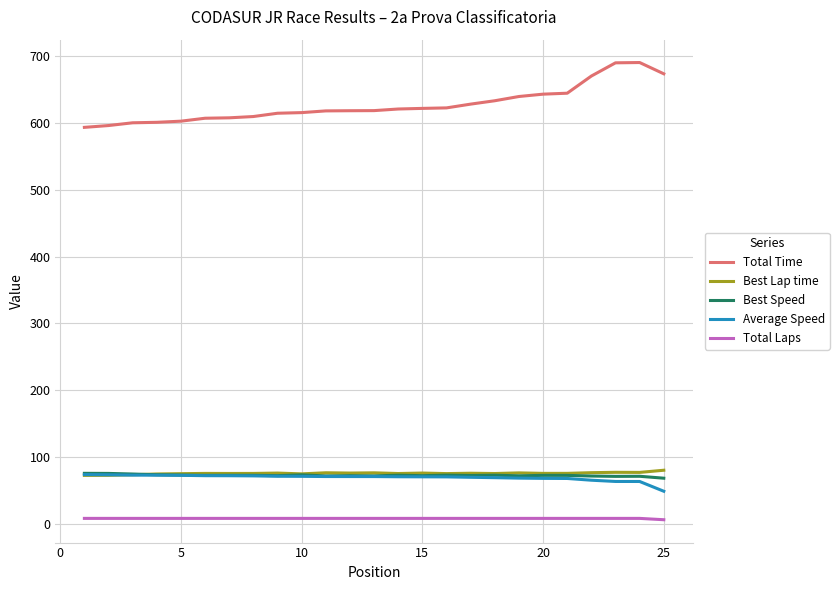

True or false: Total Time and Best Lap time intersect in this chart.

False